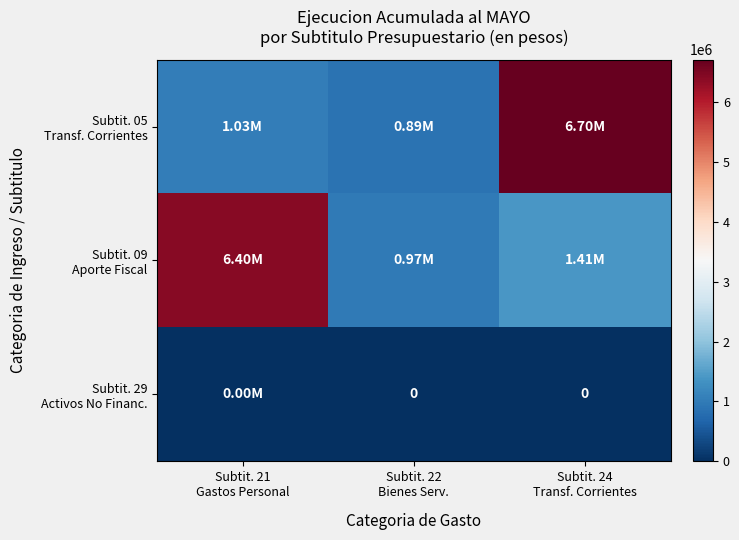

Is it true that Subtit. 29 Activos No Financ. equals 0 at Subtit. 24 Transf. Corrientes?

True